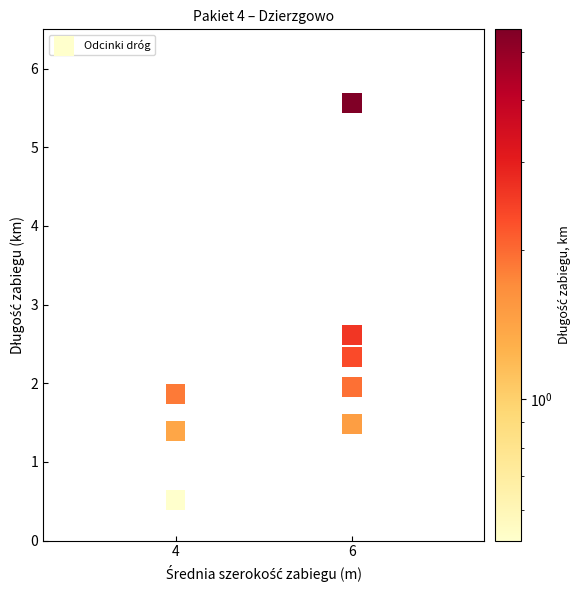

What Y value in the scatter plot is closest to 3?

2.6